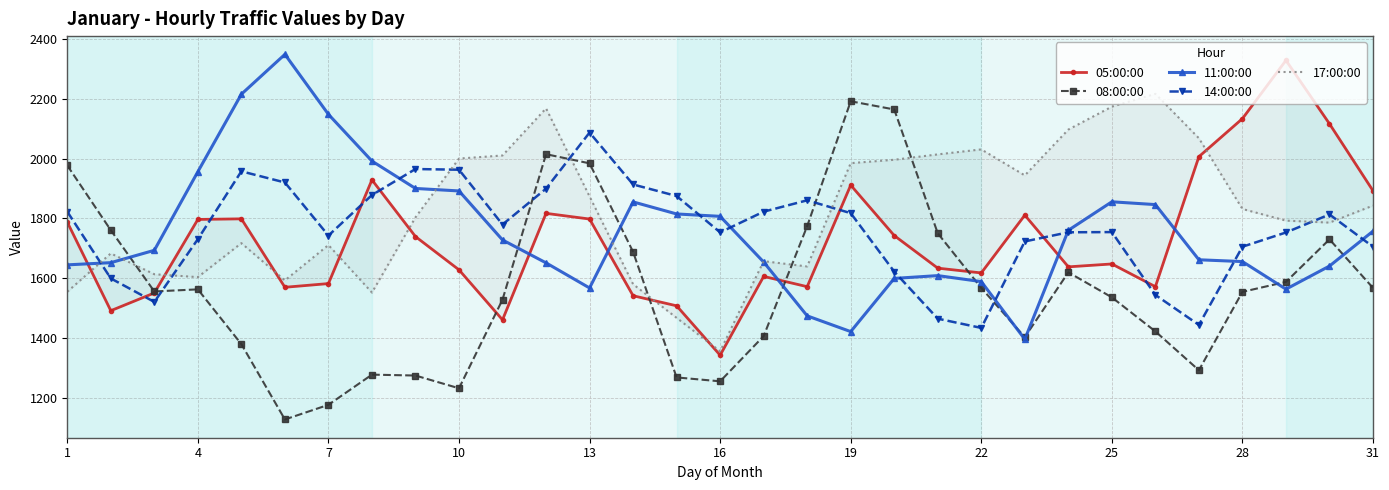

Does the chart have visible grid lines?

Yes